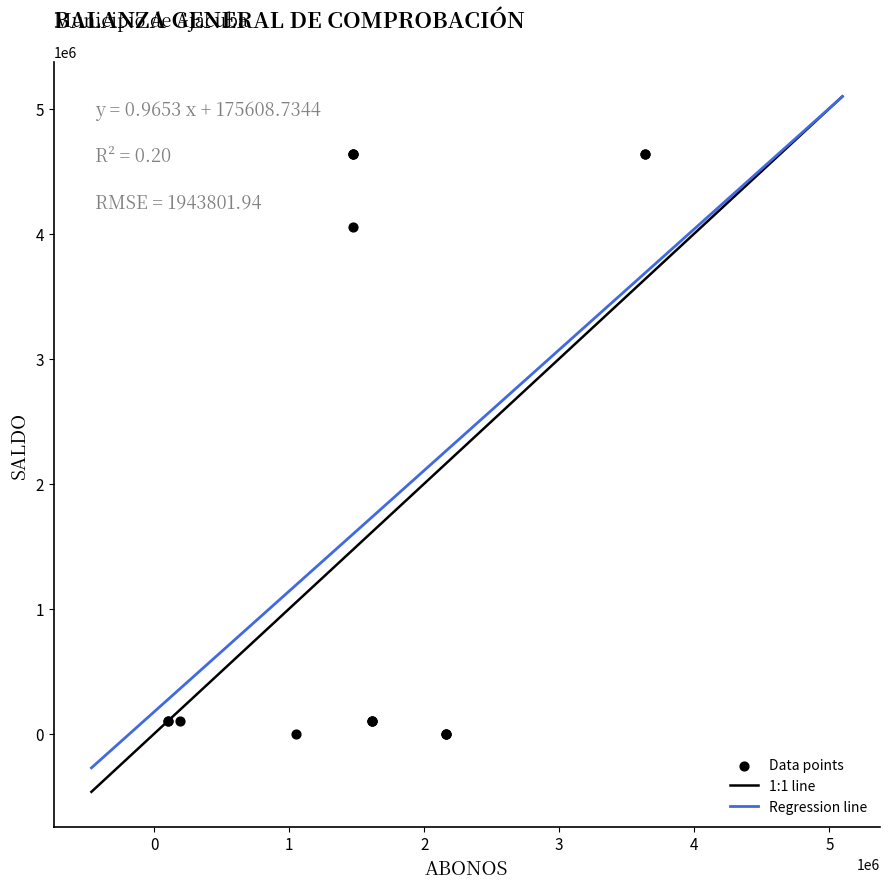

What Y value in the scatter plot is closest to 2316762?

4053233.9